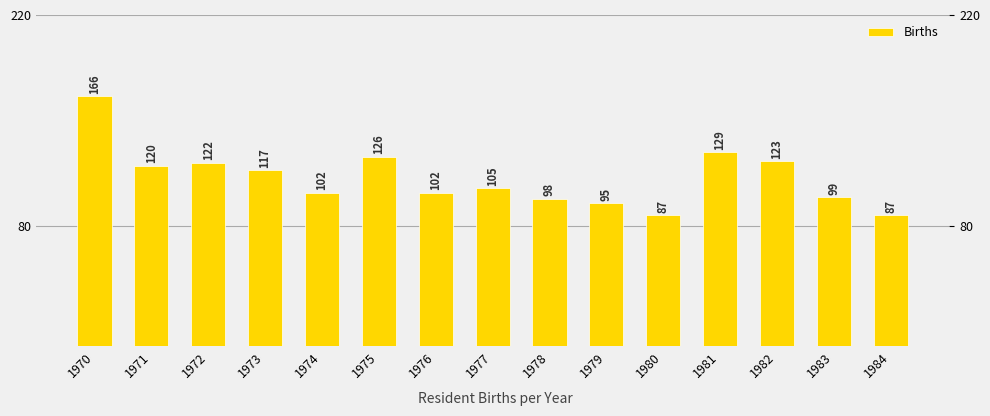

What is the sum of all values?

1678